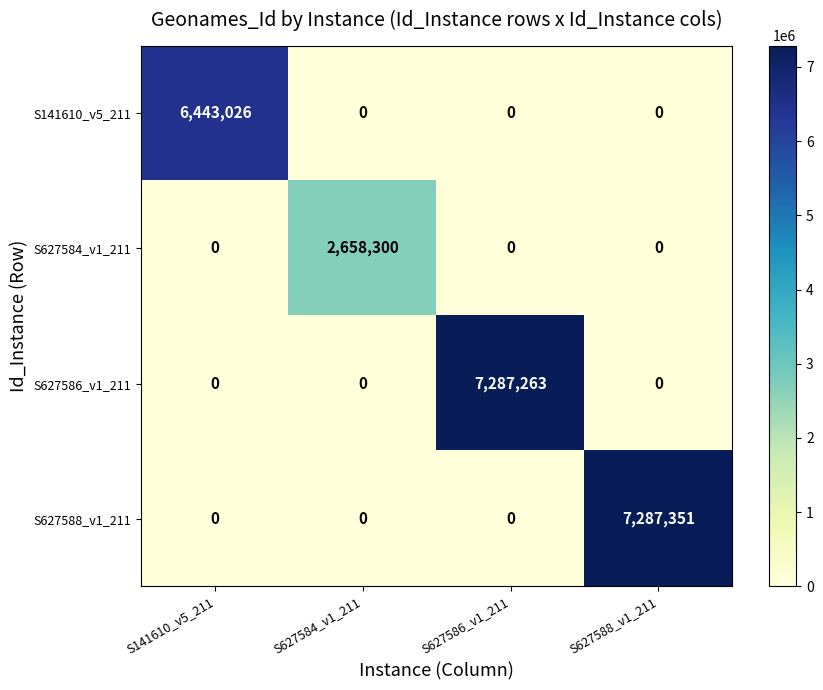

How many values in the S141610_v5_211 series exceed 0?

1